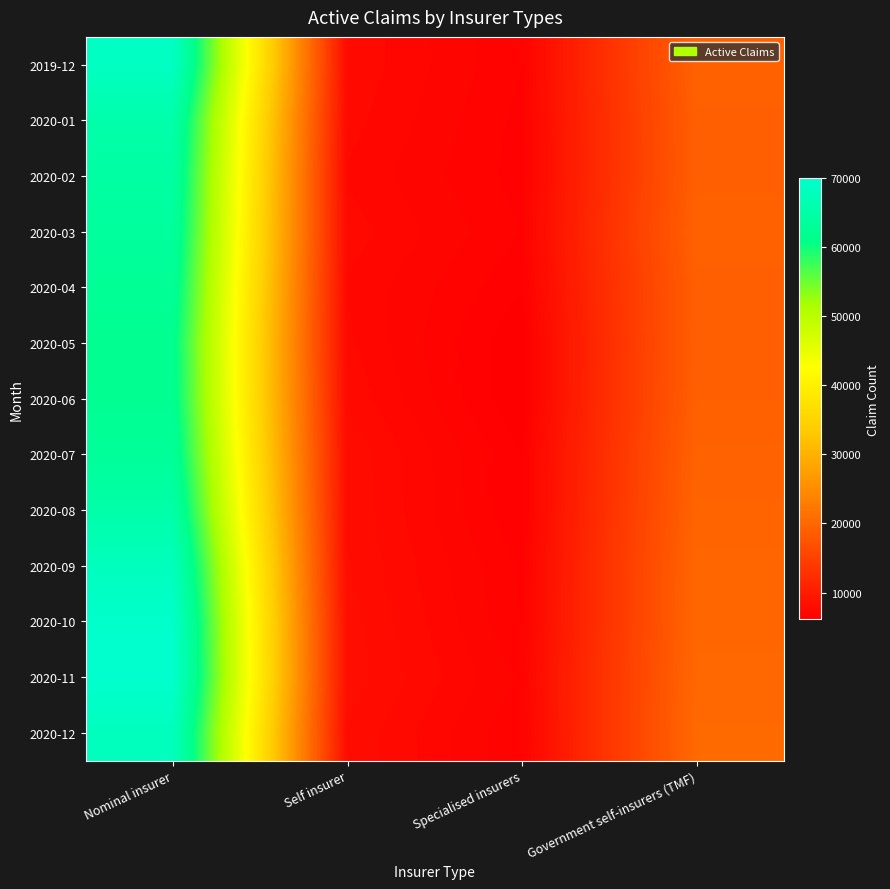

Rank the series by their maximum value, from lowest to highest.

2020-05, 2020-06, 2020-04, 2020-07, 2020-03, 2020-02, 2020-08, 2020-01, 2020-12, 2020-09, 2019-12, 2020-10, 2020-11